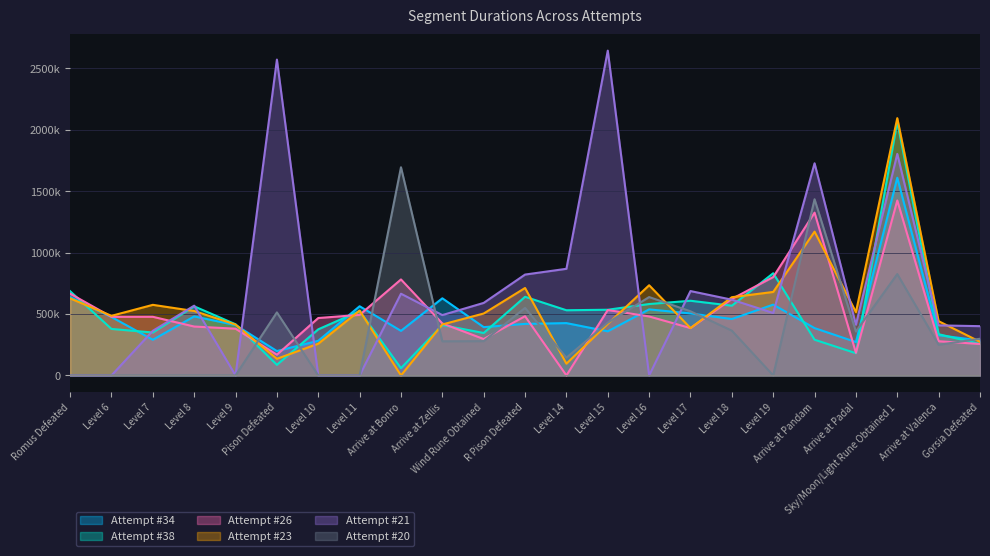

Between Level 19 and Level 8, which is larger?

Level 19